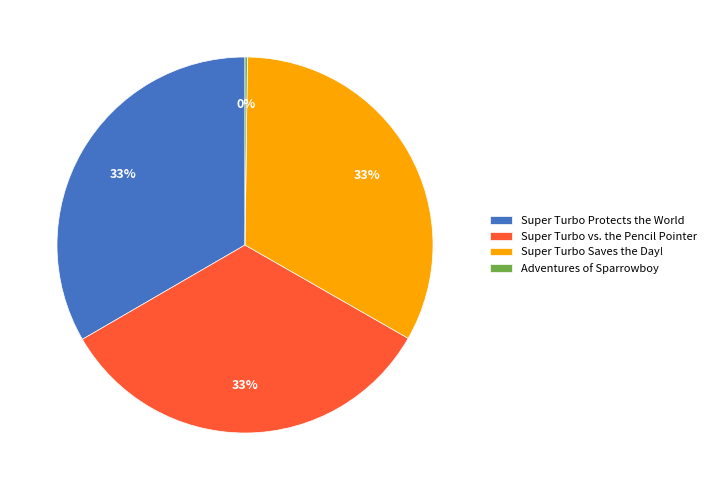

The Super Turbo Saves the Day! slice represents 33% of the pie. True or false?

True